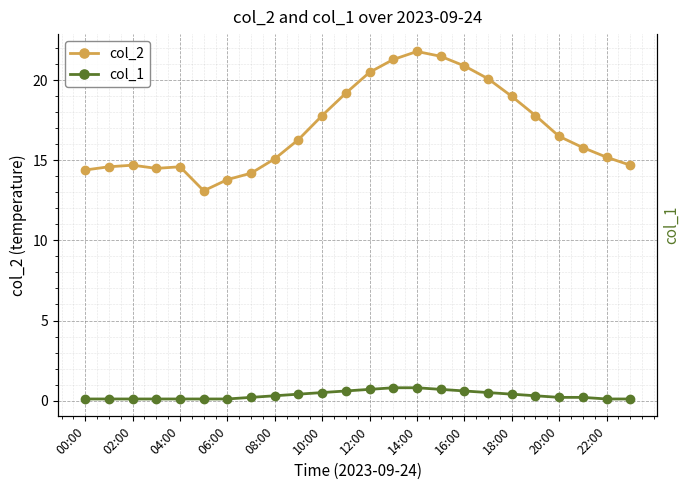

How many col_1 values are between 0 and 1?

24